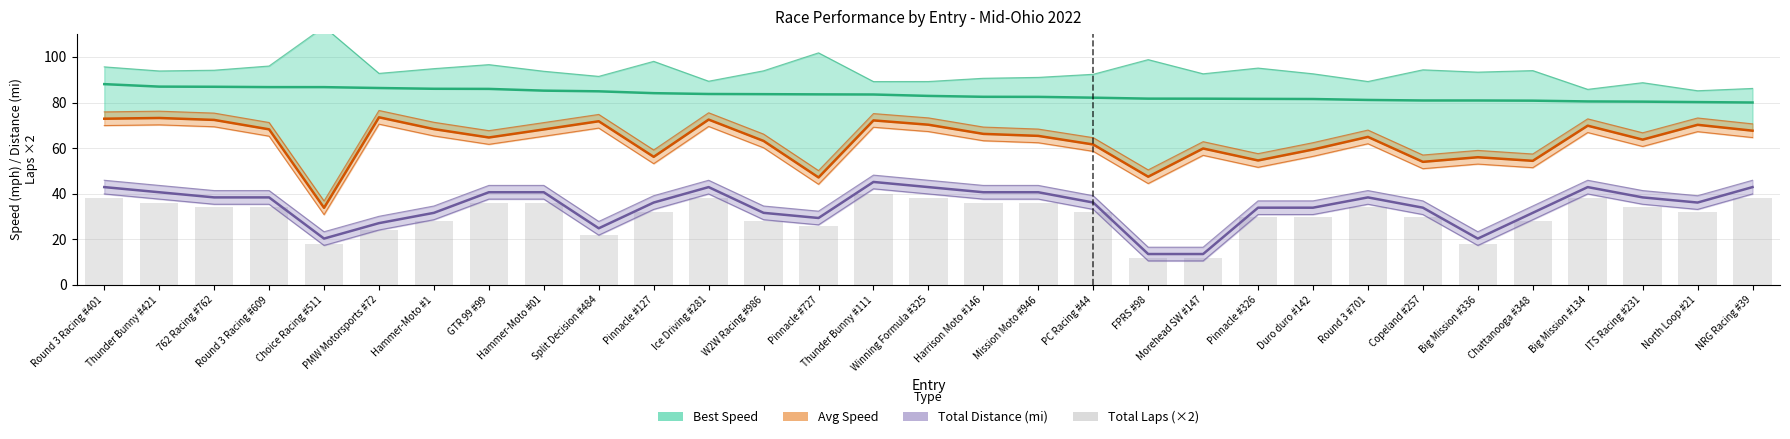

What is the approximate value of Best Speed at Chattanooga #348?

80.8